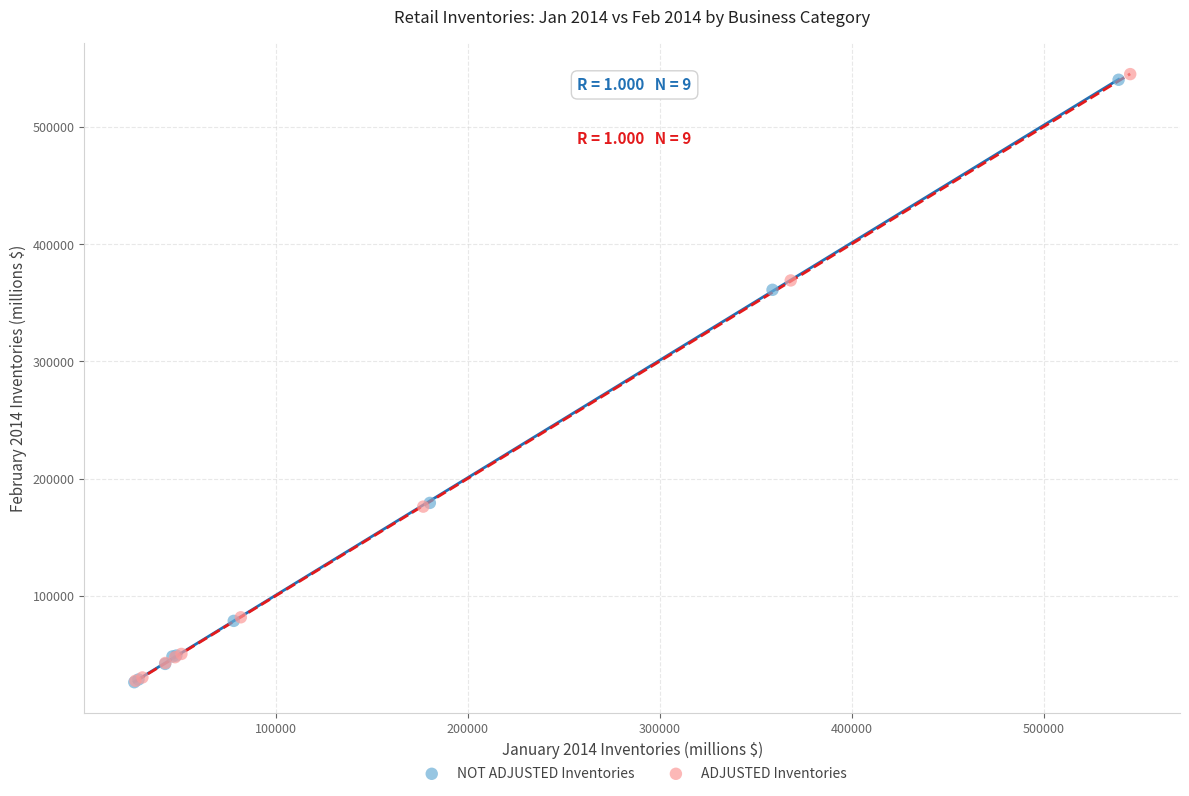

Which series has the widest spread of Y values?

ADJUSTED Inventories